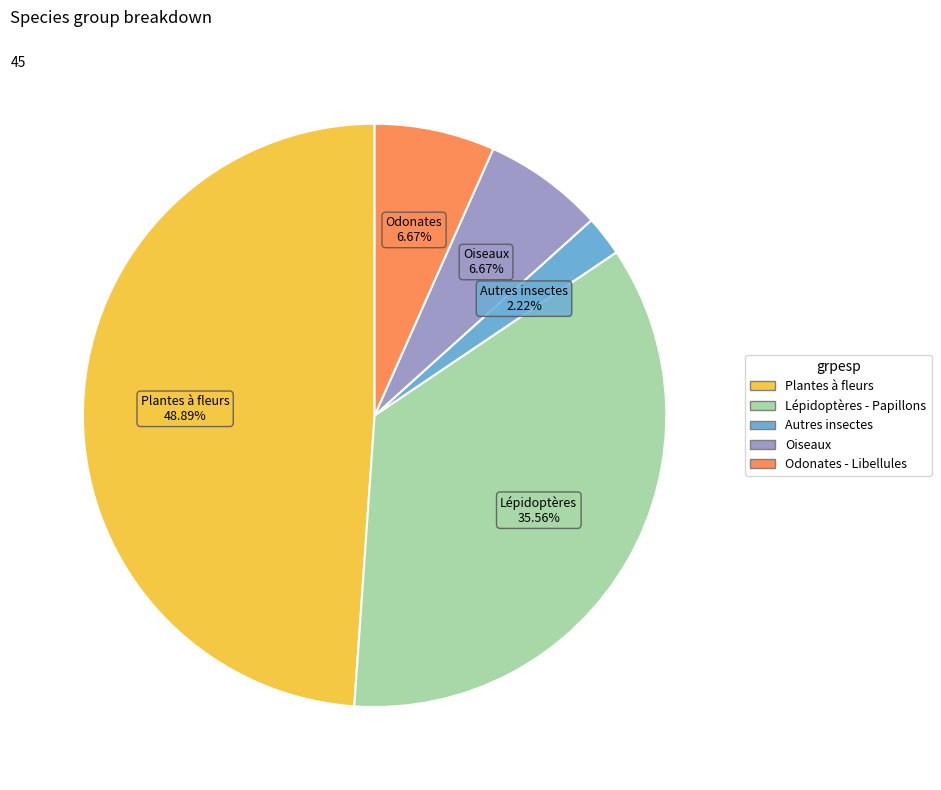

How much of the chart is everything except Plantes à fleurs?

51.1%